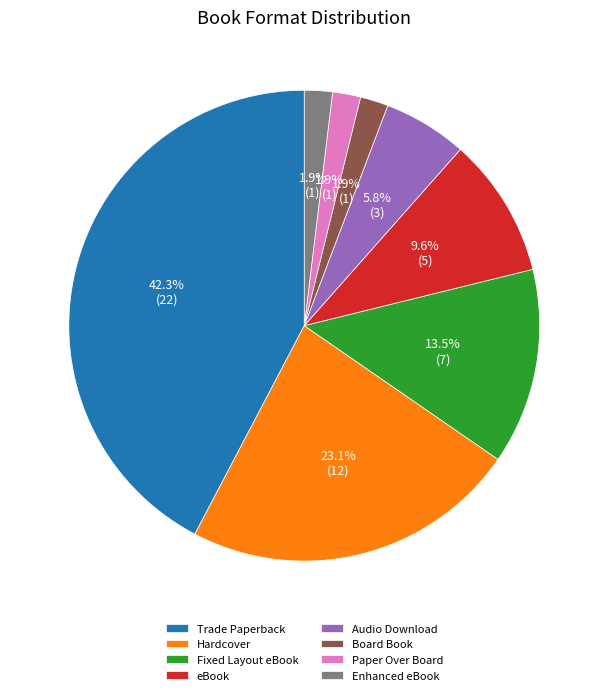

Between Trade Paperback and Hardcover, which is larger?

Trade Paperback